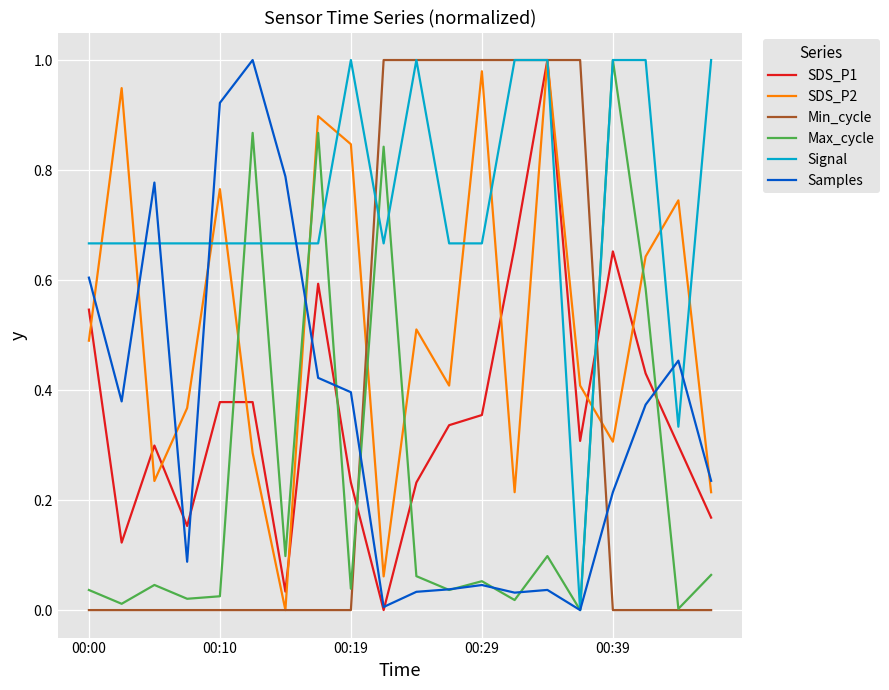

True or false: Min_cycle and Samples cross at least once.

True